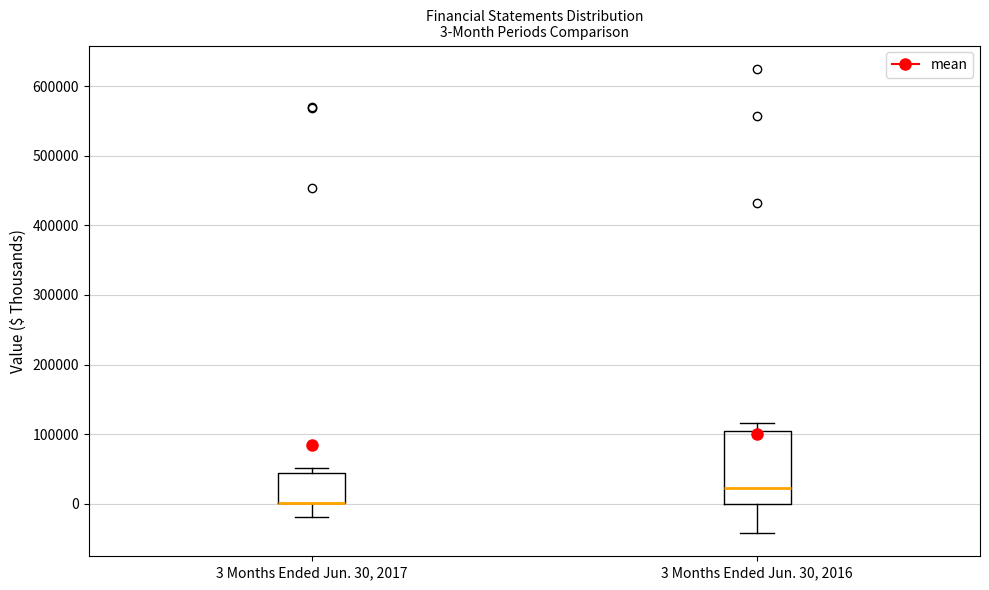

Which box is the tallest, from its lower edge to its upper edge?

3 Months Ended Jun. 30, 2016